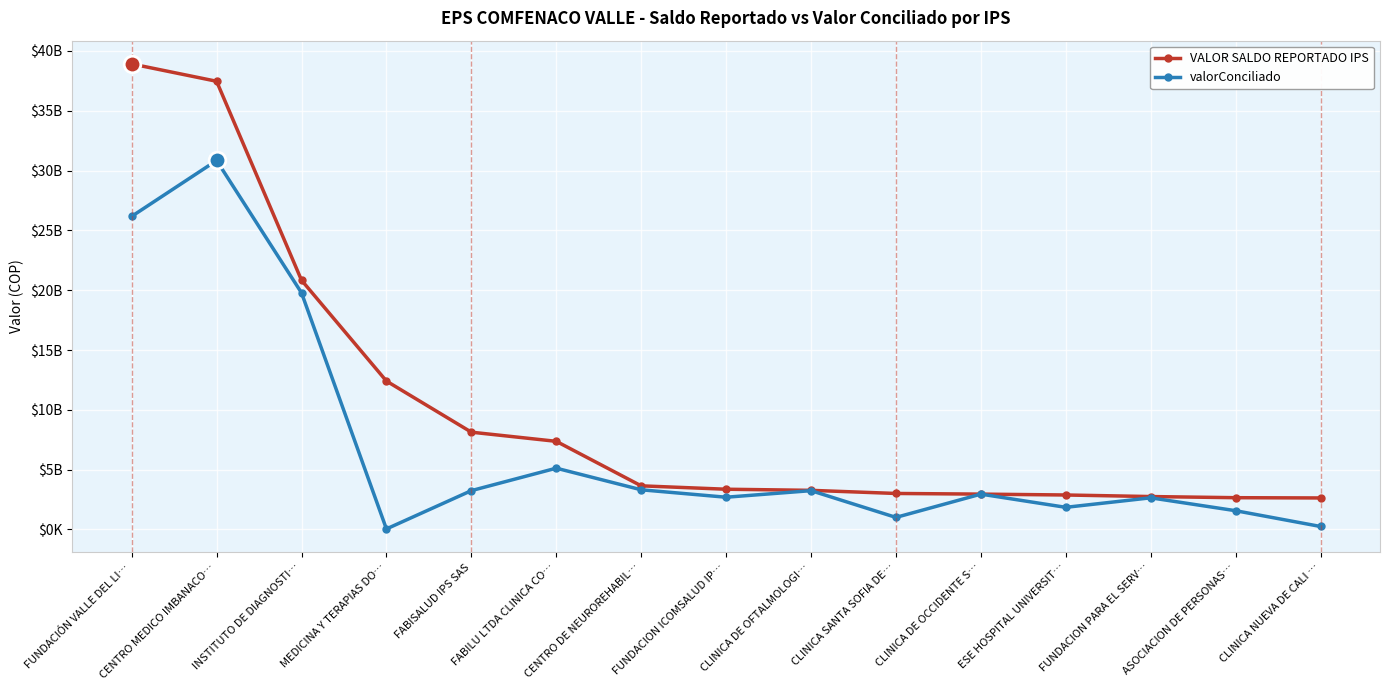

What are all the series names shown in the legend?

VALOR SALDO REPORTADO IPS, valorConciliado